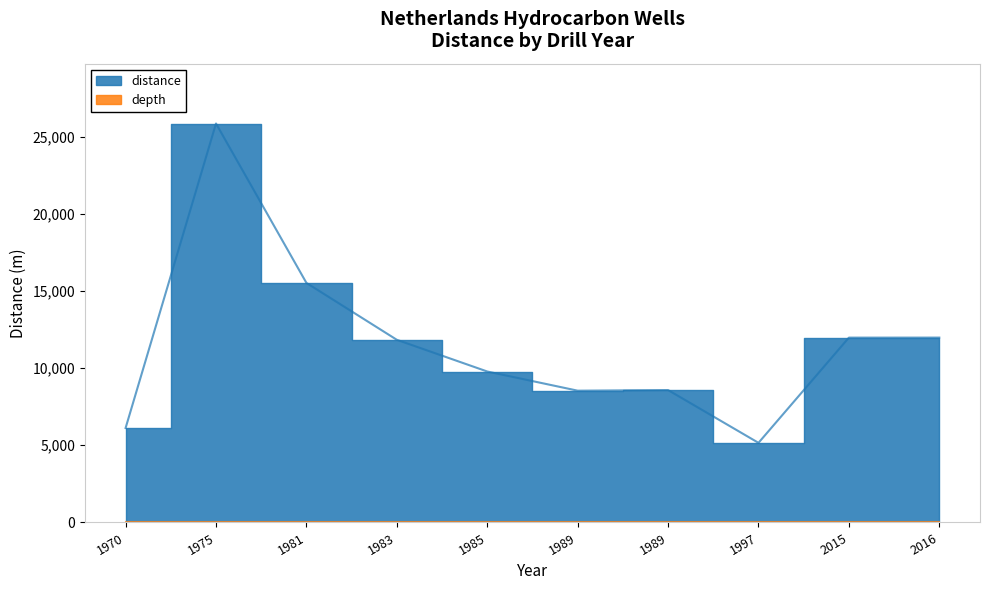

Where is the first local maximum?

1975